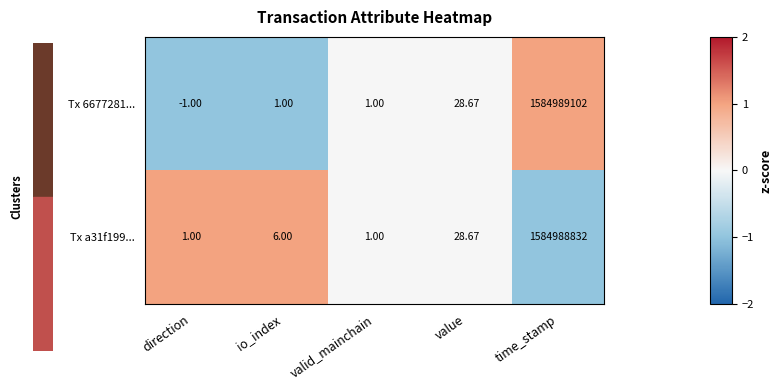

Which series has the largest total across all categories?

Tx 6677281...